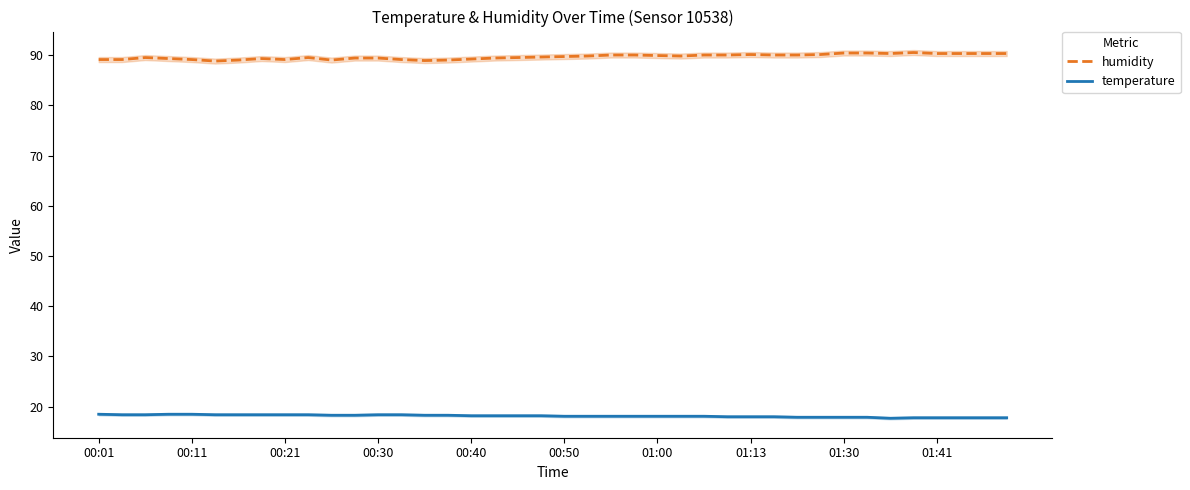

True or false: temperature and humidity intersect in this chart.

False